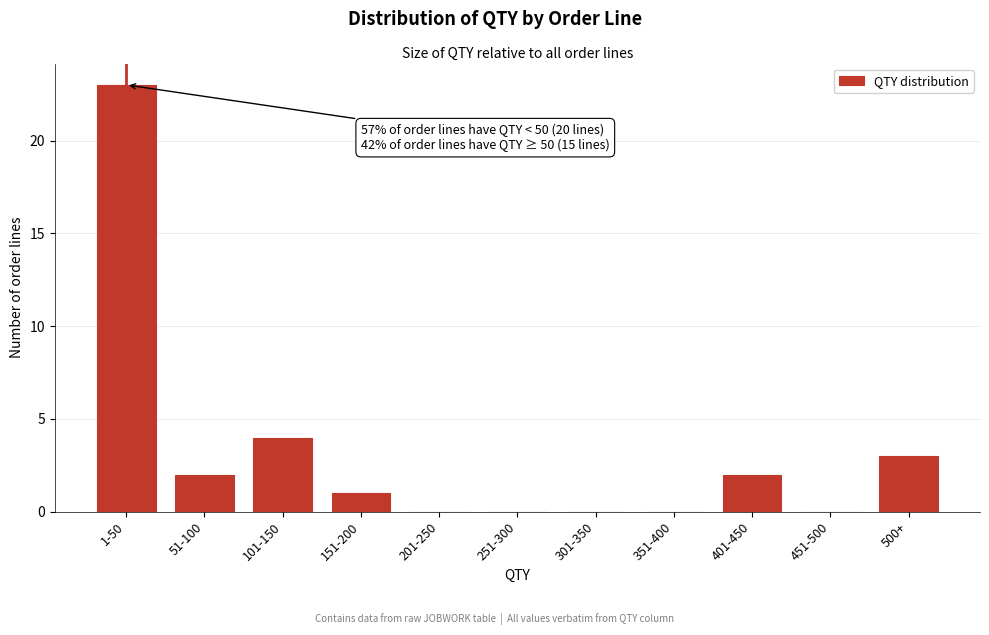

Reading left to right, list all the values displayed in this chart.

1-50=23	51-100=2	101-150=4	151-200=1	201-250=0	251-300=0	301-350=0	351-400=0	401-450=2	451-500=0	500+=3